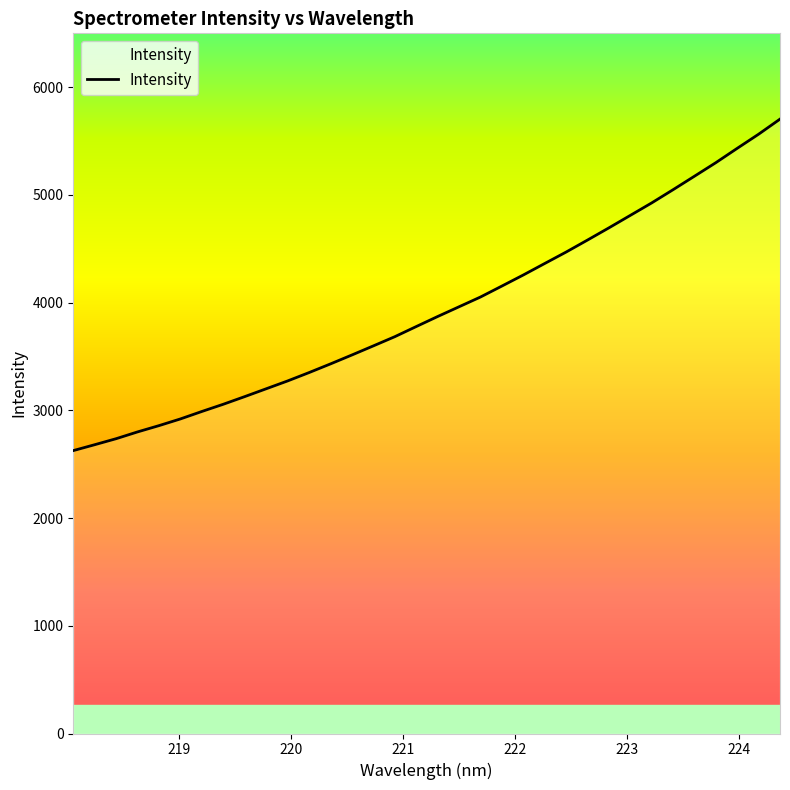

How many lines are shown in the chart?

1